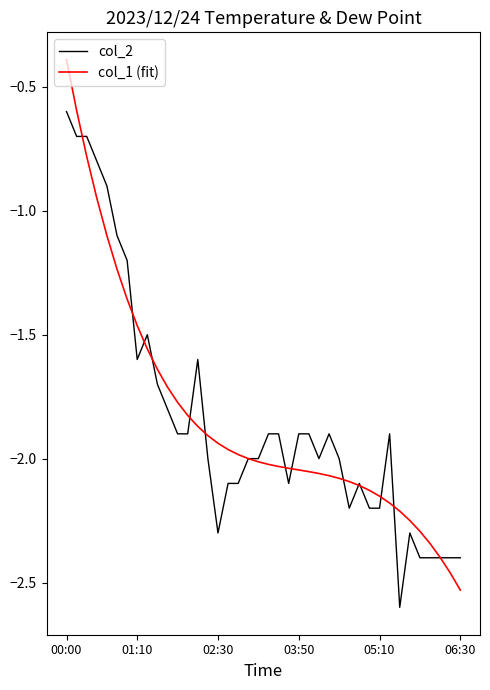

Which series has the largest range (max minus min)?

col_1 (fit)